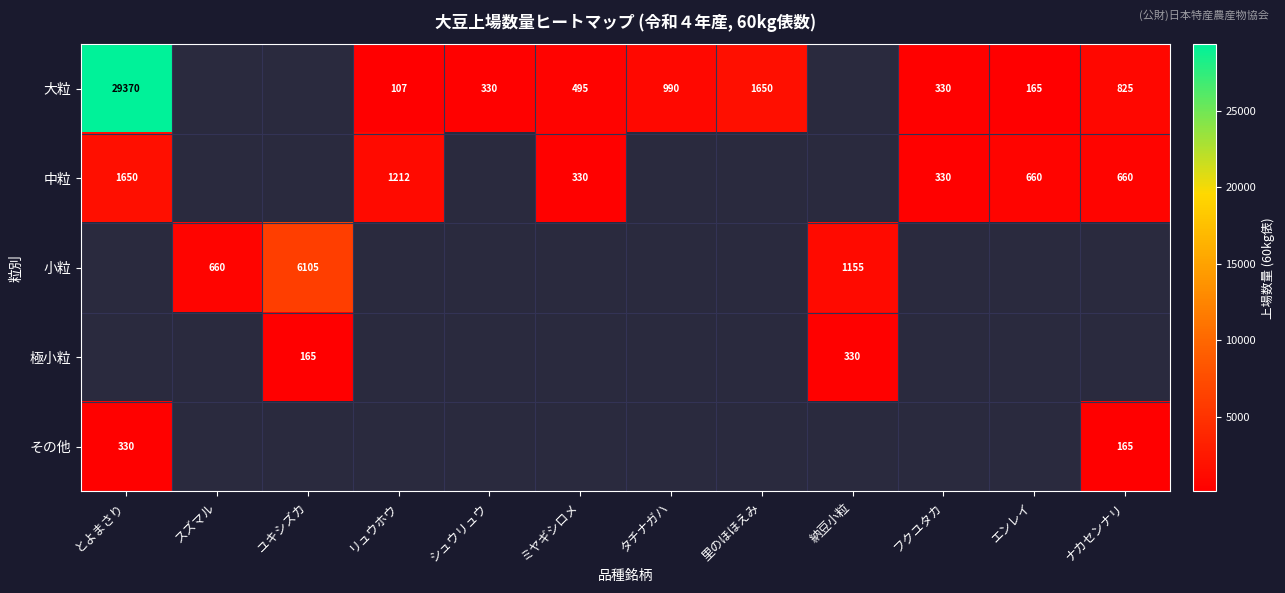

Is it true that 小粒 equals 449 at スズマル?

False